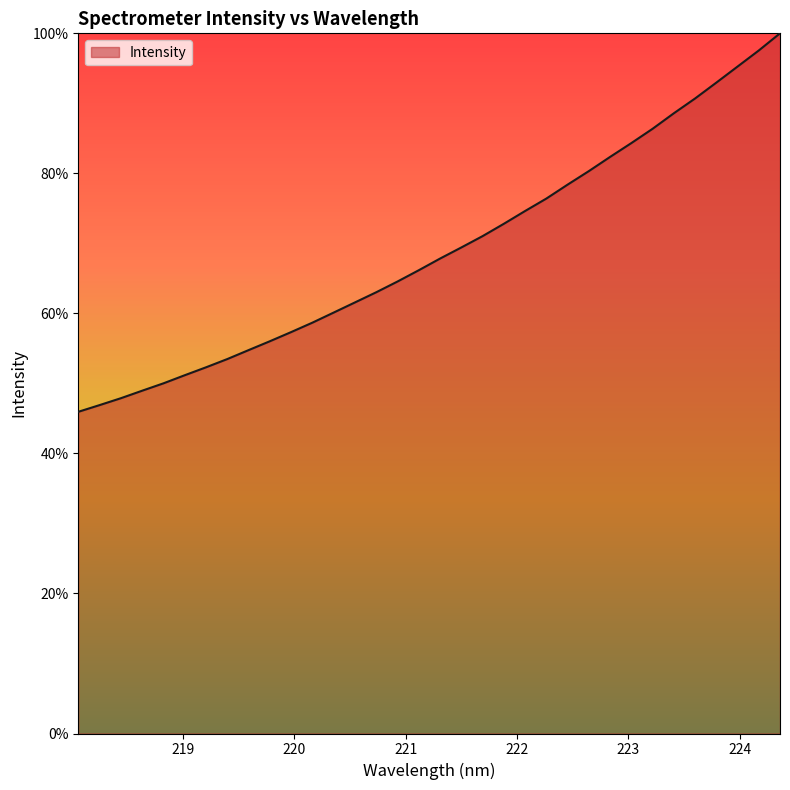

What is the maximum value shown in the chart?

100.0